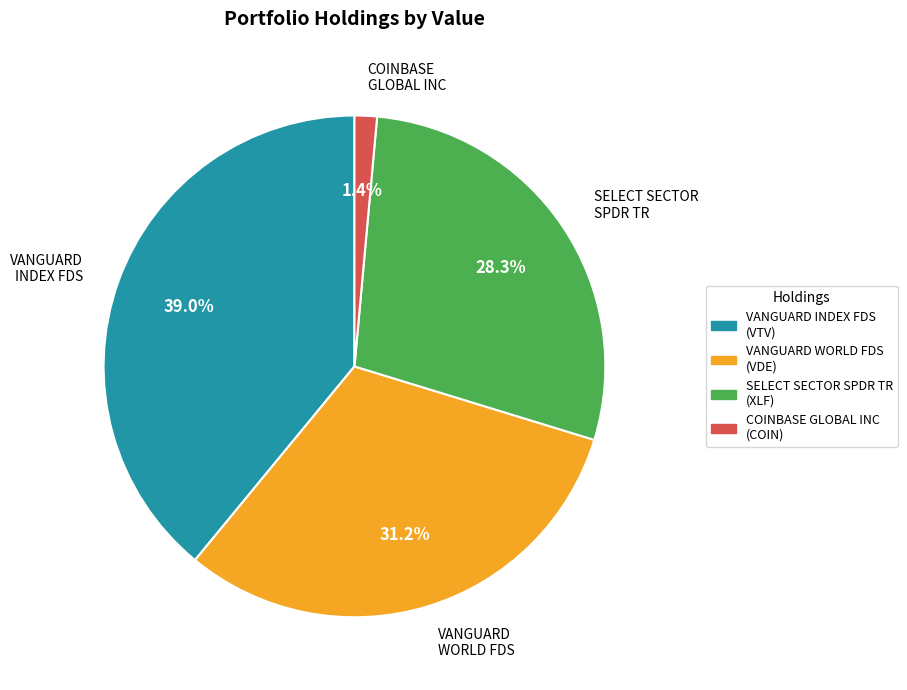

Combined, do COINBASE GLOBAL INC and SELECT SECTOR SPDR TR account for over 50%?

No